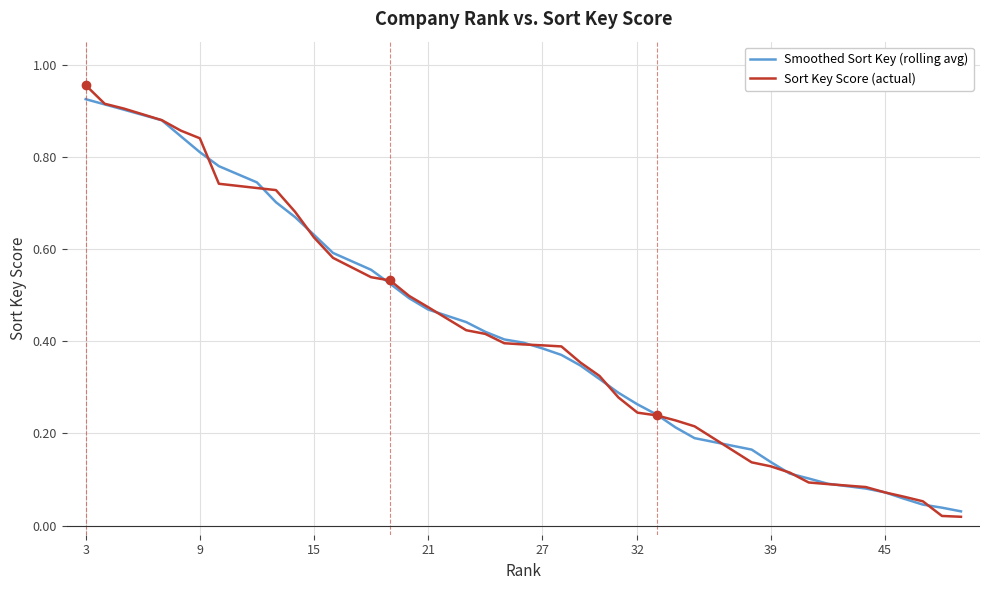

How many lines are shown in the chart?

2